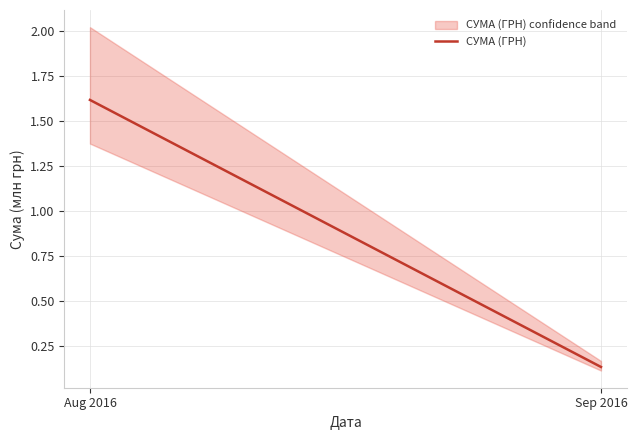

What is the difference between the maximum and minimum values?

1.5